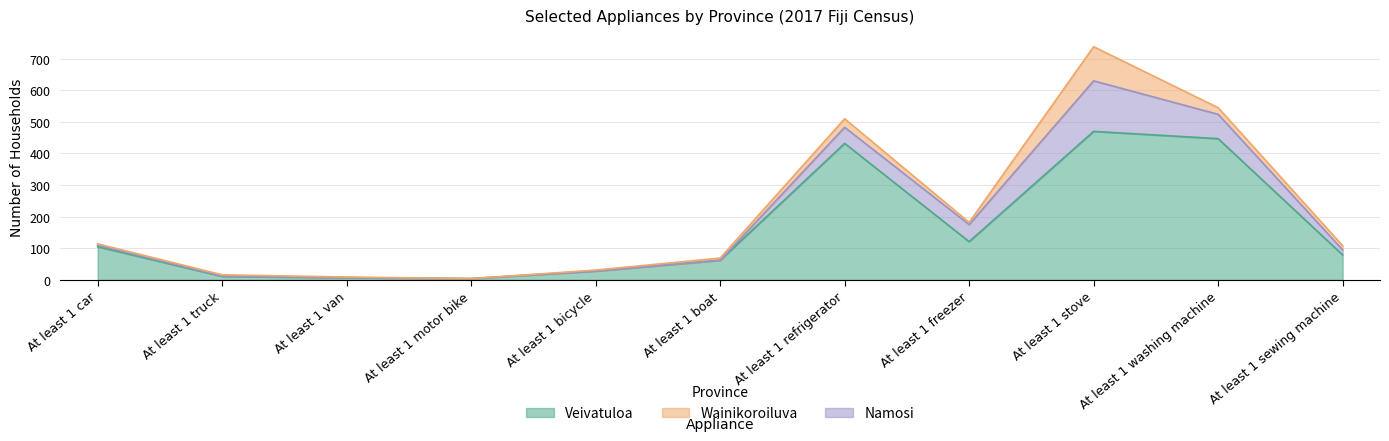

True or false: Wainikoroiluva has more than 1 interior local peaks.

True